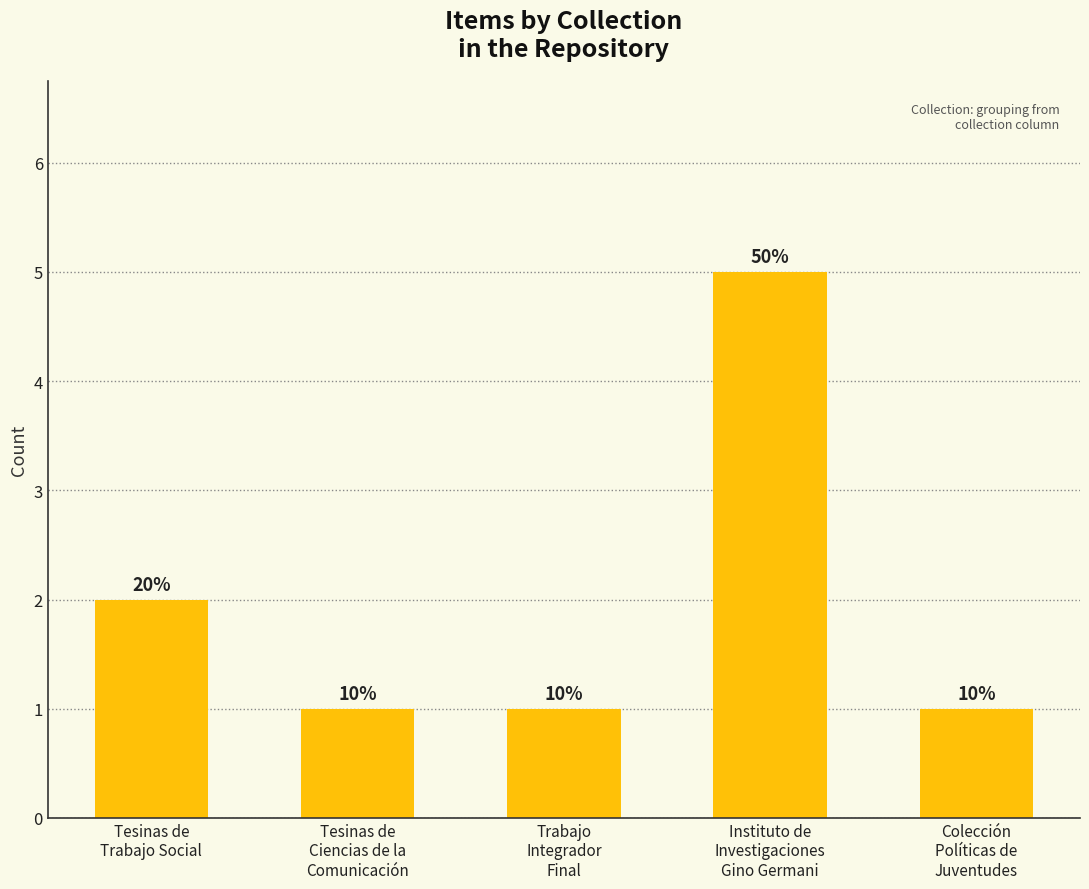

Are the bars horizontal?

No